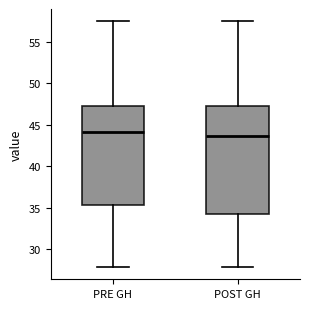

Reading left to right, read every box against the y-axis: the position of its median line, the range the box covers, and the ends of its whiskers. The values are not printed on the chart, so give them approximately, as read against the axis.

PRE GH: median 44.0, box 35.5 to 47.5, whiskers 28.0 to 57.5
POST GH: median 43.5, box 34.5 to 47.5, whiskers 28.0 to 57.5